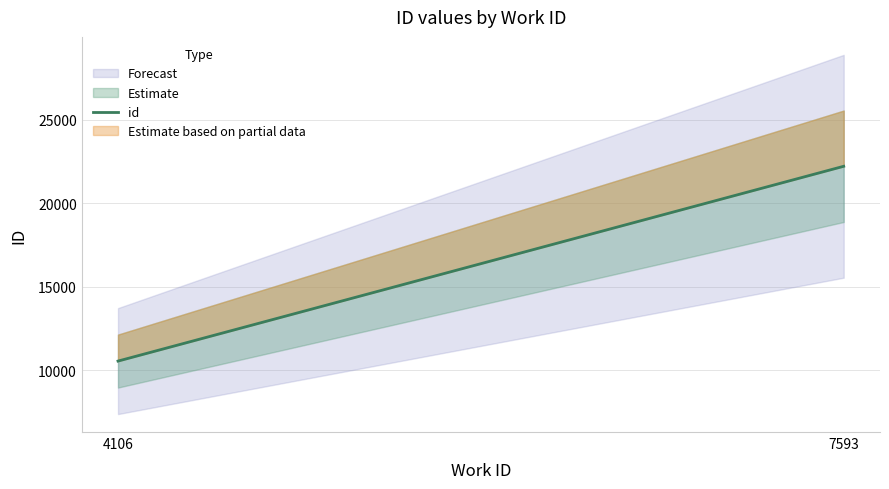

Reading right to left, extract all data points from this chart.

22214	10563